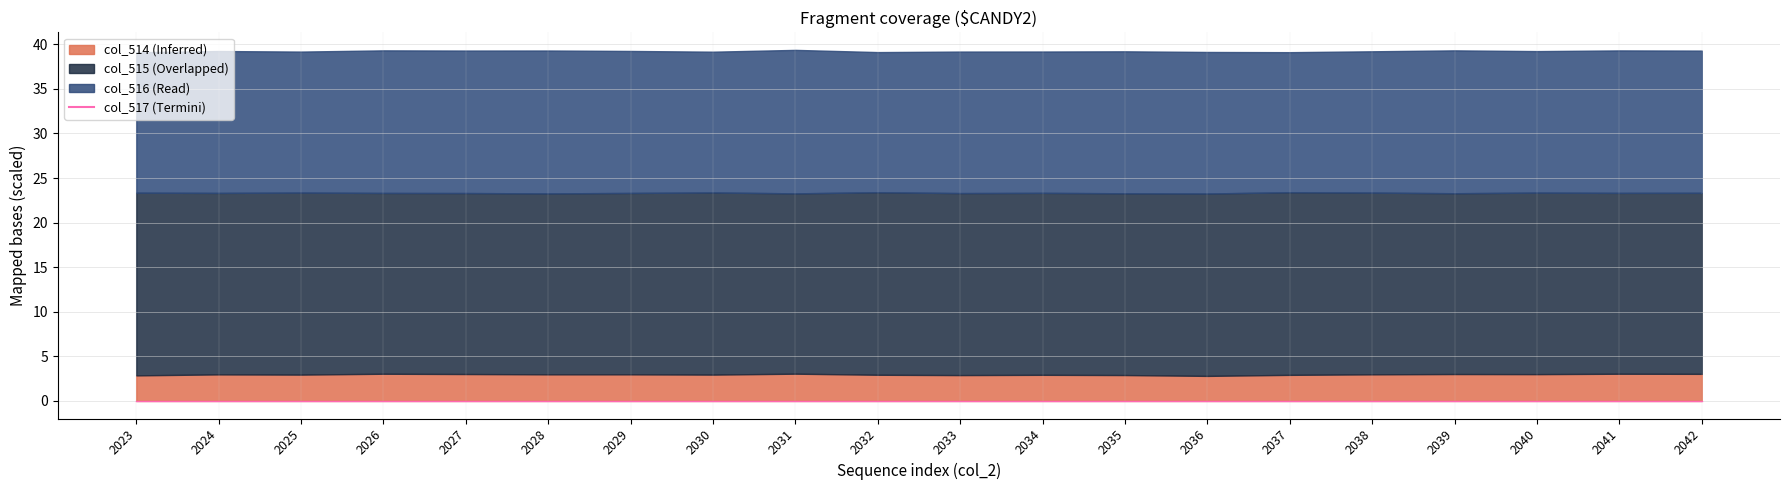

True or false: col_515 and col_517 cross at least once.

False